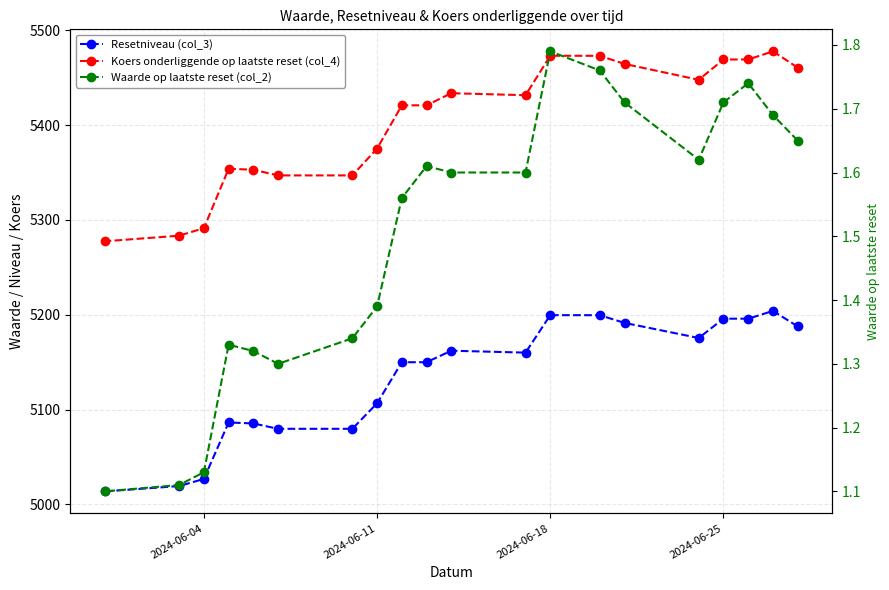

True or false: Waarde op laatste reset (col_2) and Koers onderliggende op laatste reset (col_4) cross at least once.

False